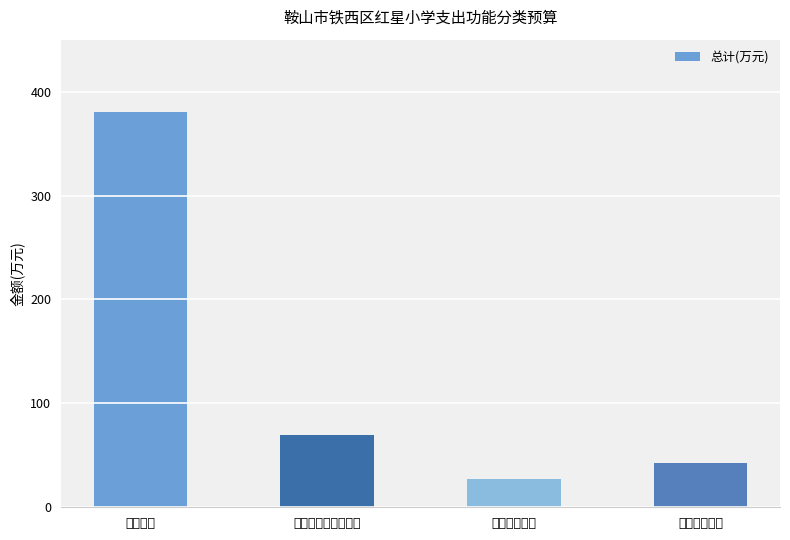

Rank the categories by value from lowest to highest.

卫生健康支出, 住房保障支出, 社会保障和就业支出, 教育支出